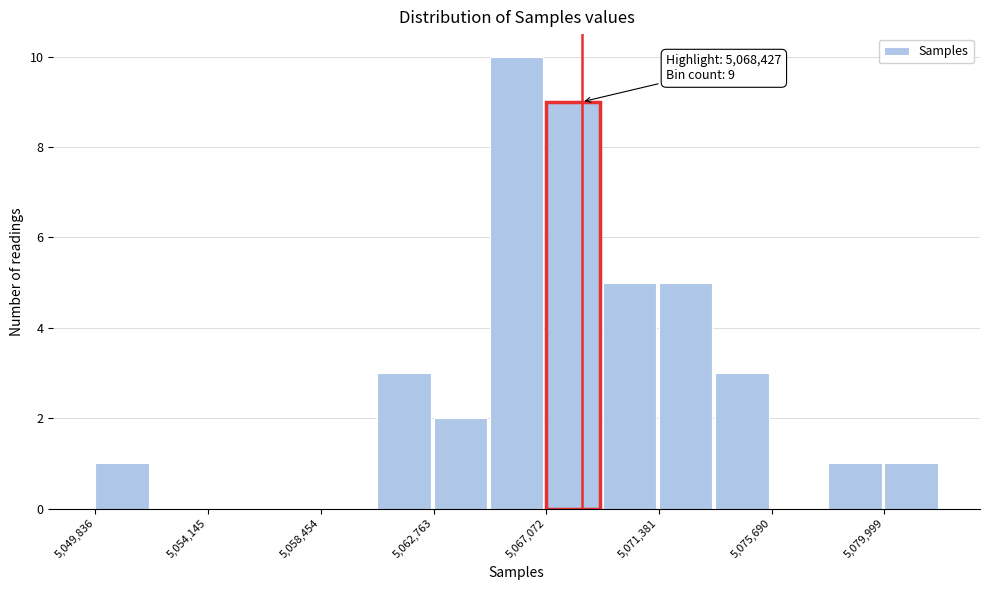

Over which range of the x-axis is the bar tallest?

5065000 to 5067000